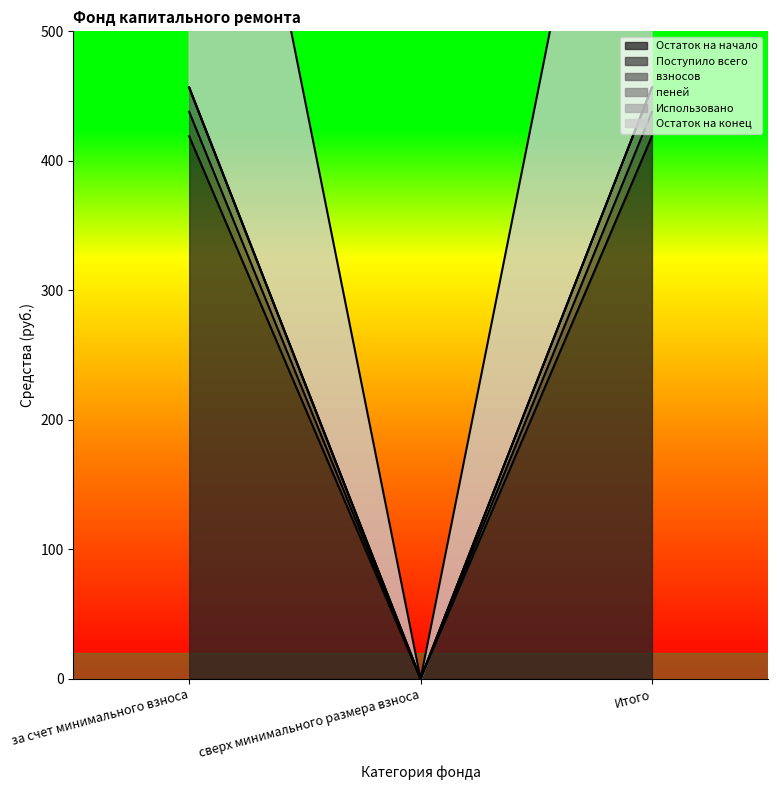

Is the value of Поступило всего at сверх минимального размера взноса greater than the value of Остаток на конец at за счет минимального взноса?

No